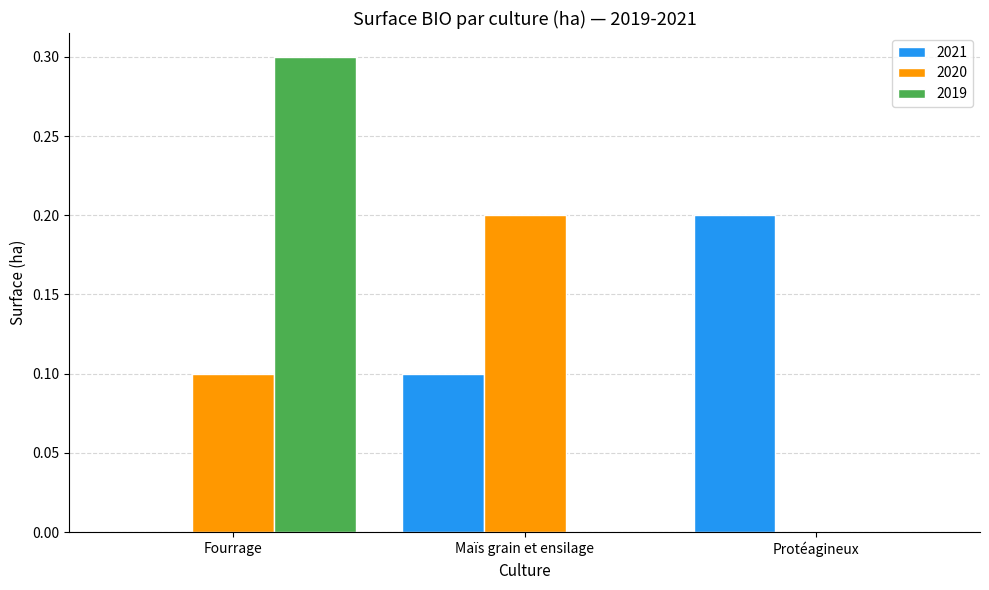

The value of 2020 at Maïs grain et ensilage is 0.2. True or false?

True